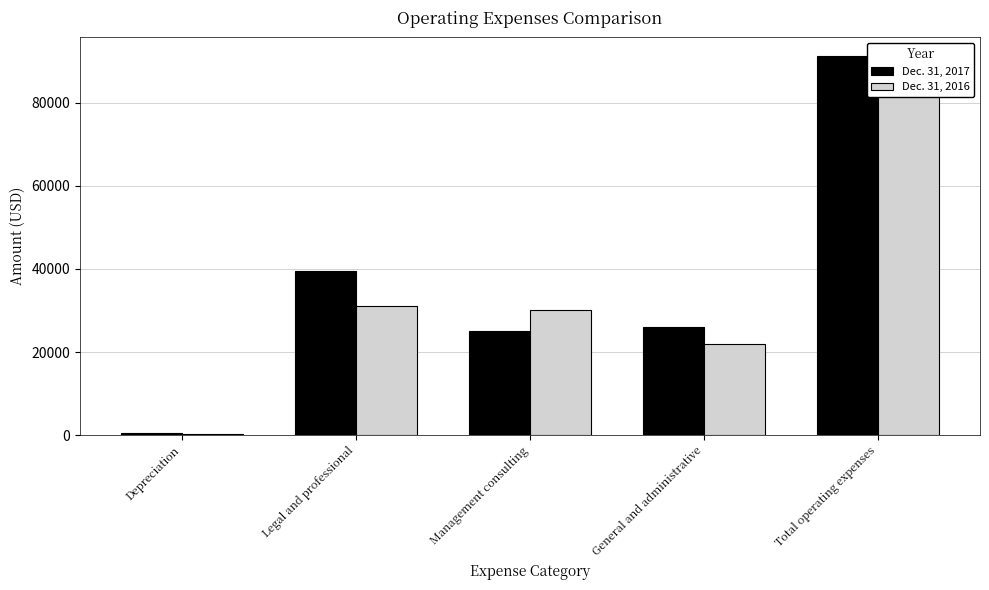

Between Depreciation and General and administrative, which series saw the biggest shift?

Dec. 31, 2017